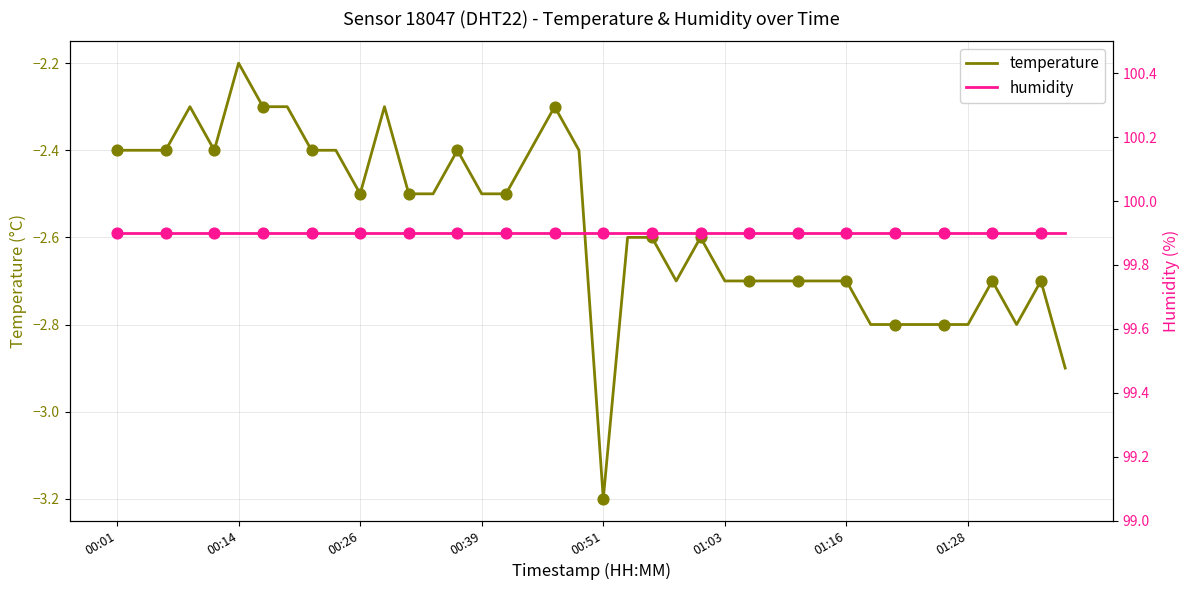

What is the maximum value for temperature?

-2.2